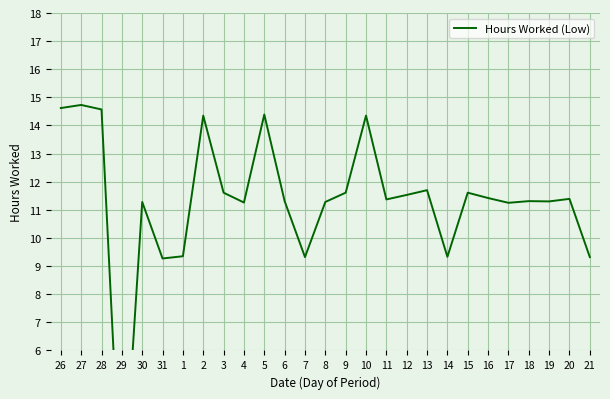

At which label does the data first exceed 11?

26